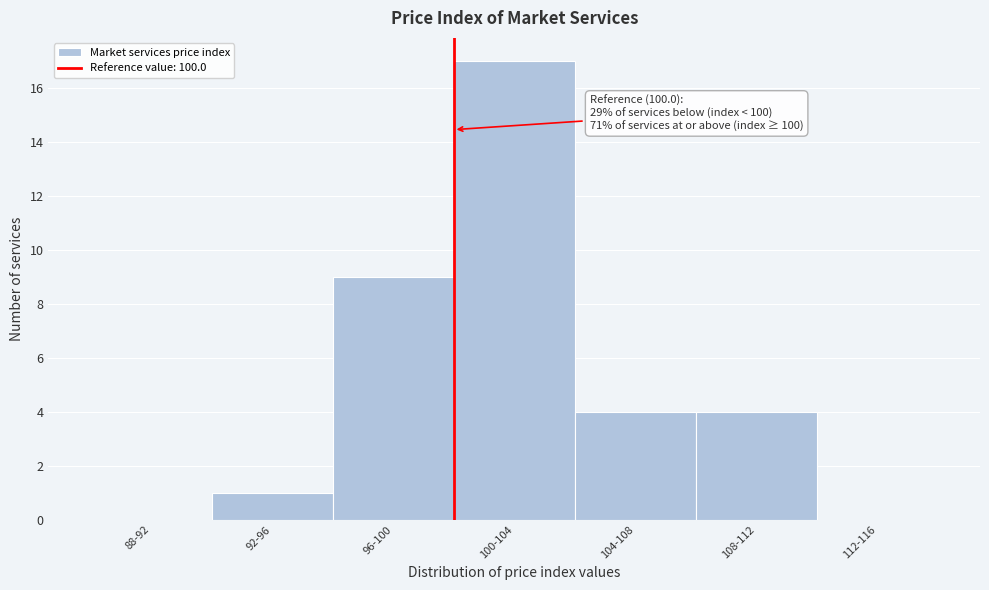

Reading left to right, transcribe all the data shown in this chart.

88-92=0	92-96=1	96-100=9	100-104=17	104-108=4	108-112=4	112-116=0